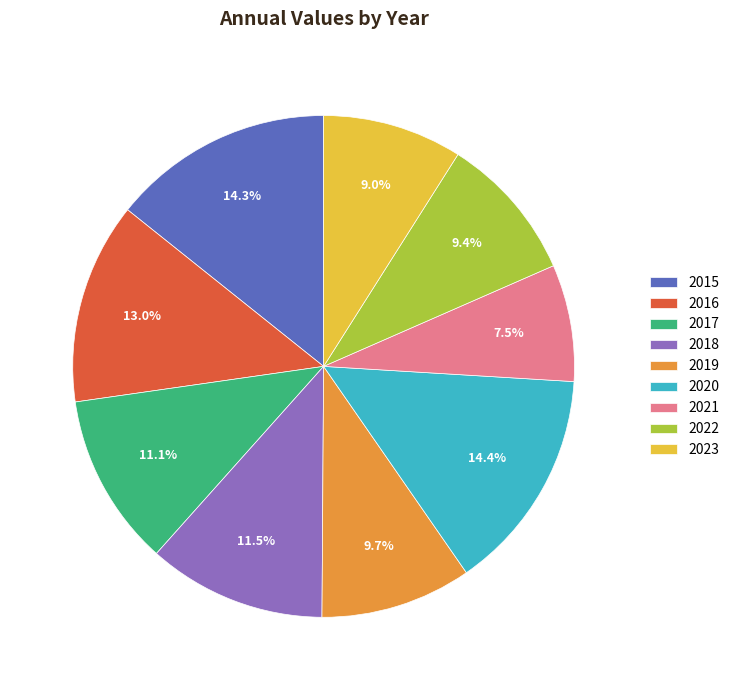

Which category has the smallest portion of the pie?

2021